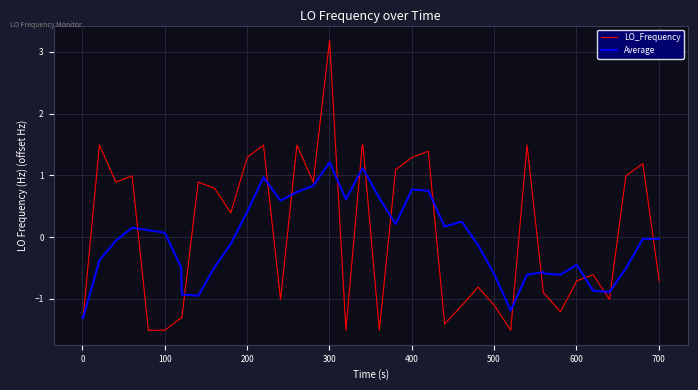

What is the difference between the maximum and second lowest values in the Average series?

2.5